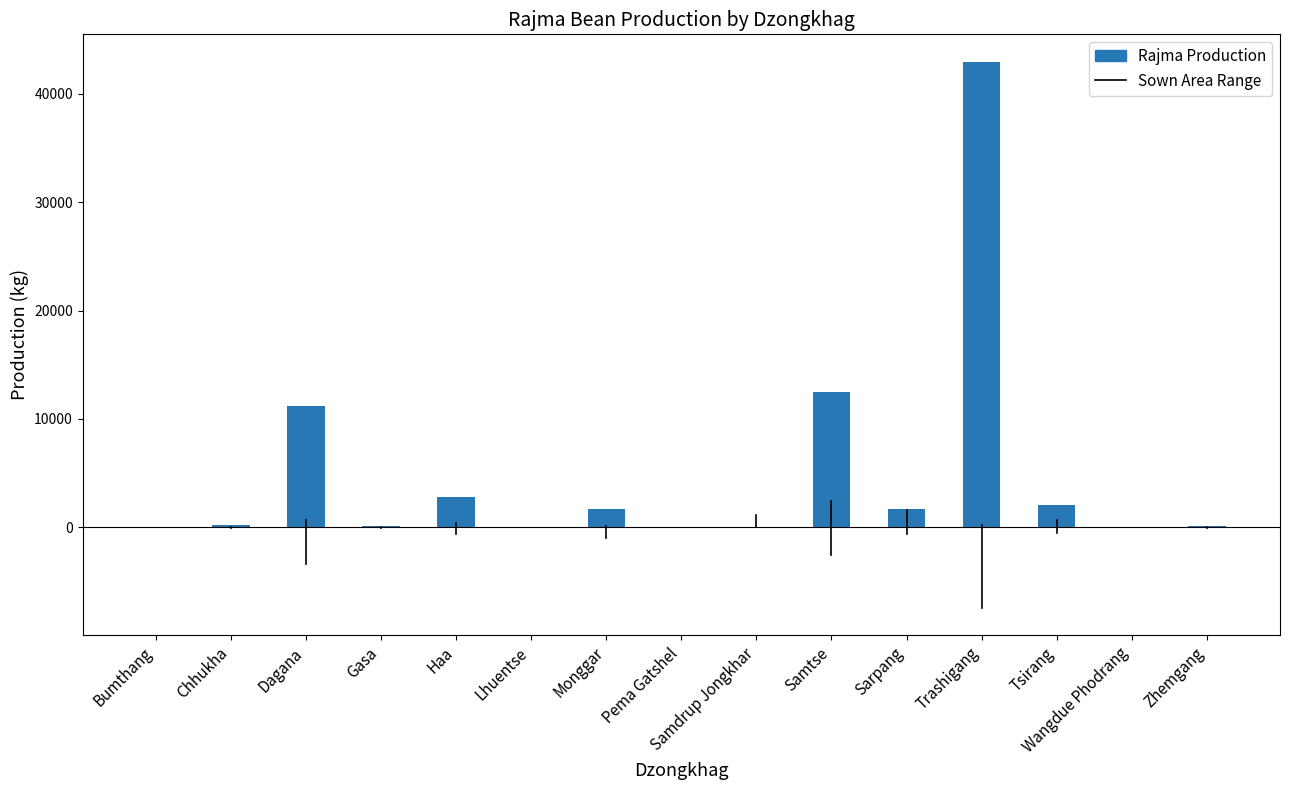

What is the change in value from Gasa to Monggar?

+1556